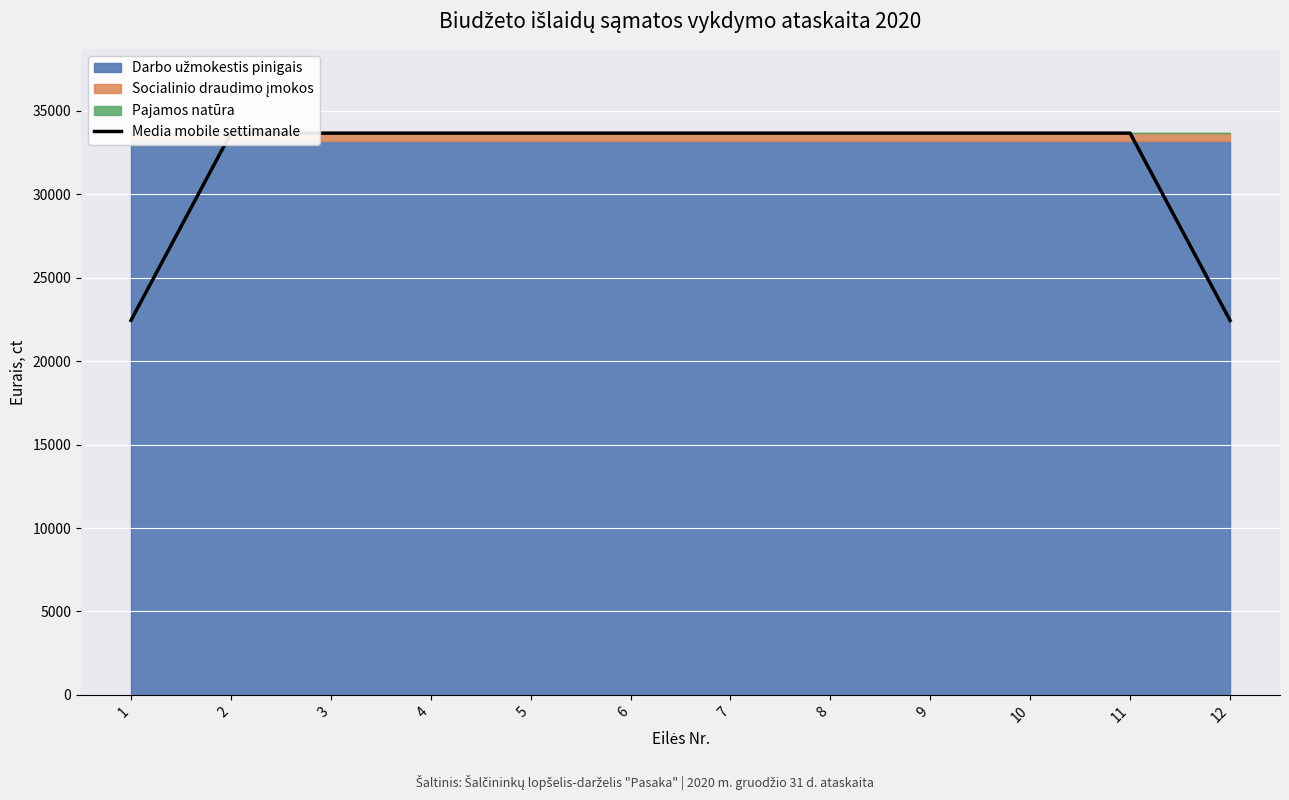

How many data points are less than 33671?

2